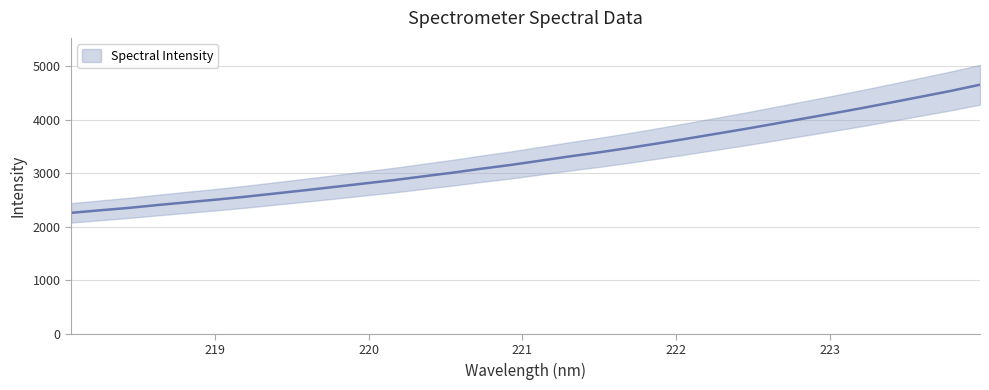

List the labels in order of value, smallest first.

218.0596, 218.2508, 218.442, 218.6332, 218.8244, 219.0156, 219.2067, 219.3979, 219.589, 219.7801, 219.9712, 220.1623, 220.3533, 220.5444, 220.7354, 220.9264, 221.1174, 221.3083, 221.4993, 221.6902, 221.8812, 222.0721, 222.263, 222.4538, 222.6447, 222.8355, 223.0264, 223.2172, 223.408, 223.5987, 223.7895, 223.9802